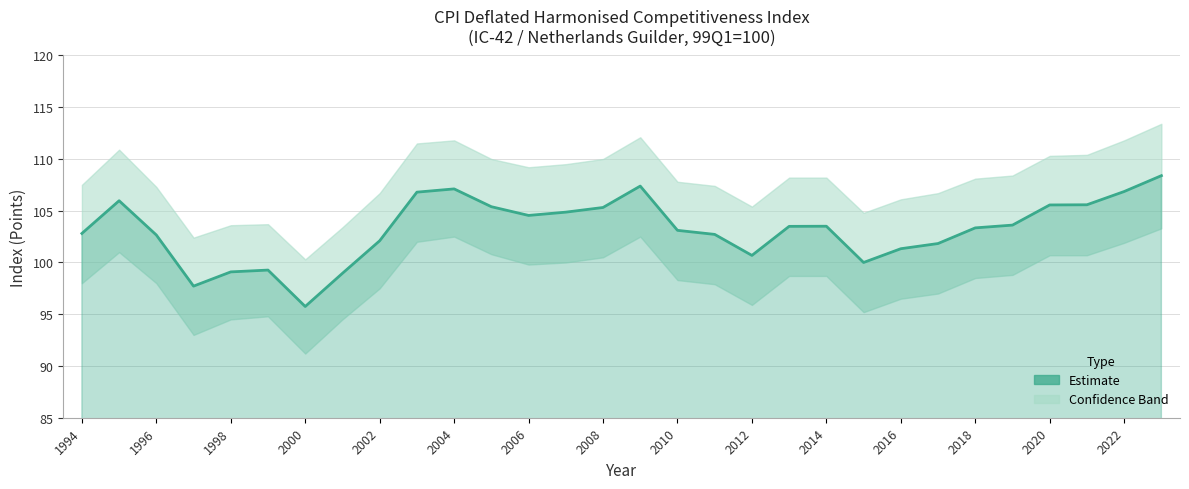

How many points are higher than both their immediate neighbors (excluding endpoints)?

5